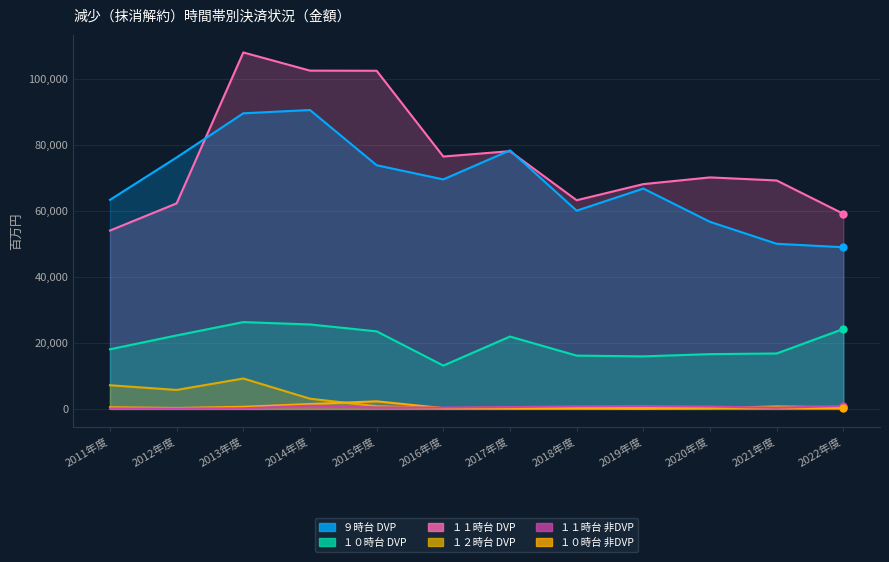

True or false: １０時台 DVP and ９時台 DVP cross at least once.

False